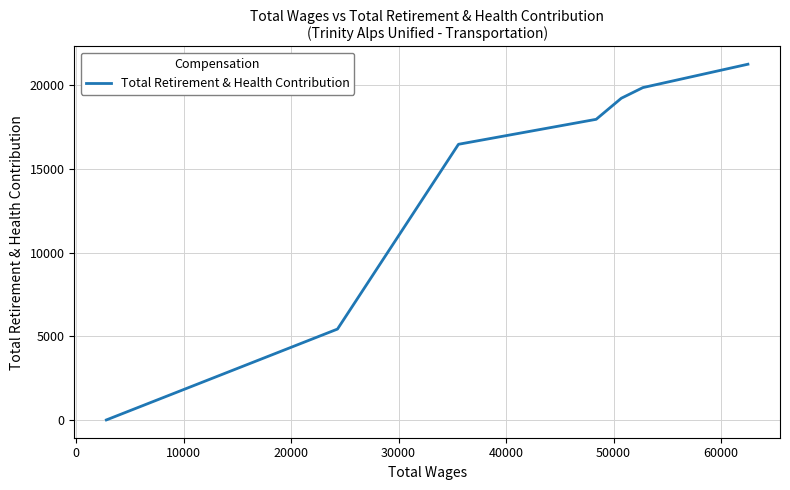

Is this an area chart (filled region under the line)?

No